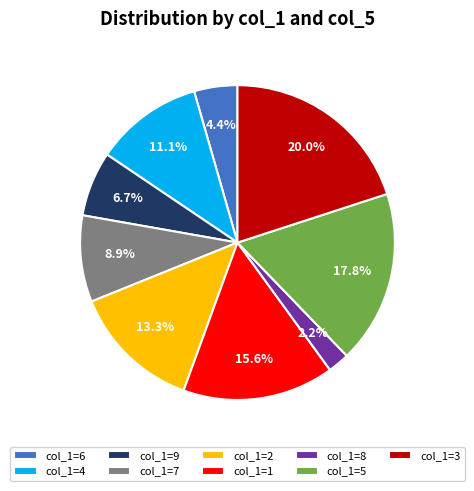

Rank the categories by value from lowest to highest.

col_1=8, col_1=6, col_1=9, col_1=7, col_1=4, col_1=2, col_1=1, col_1=5, col_1=3